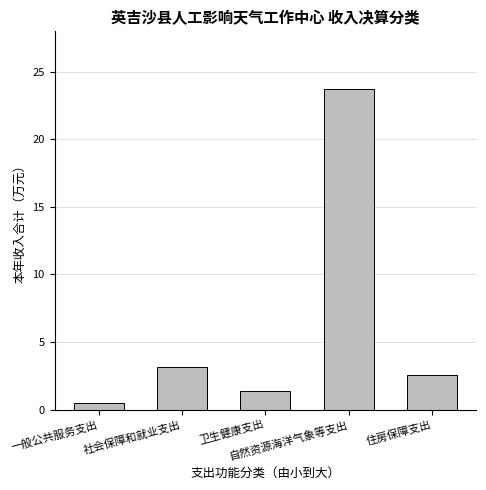

Reading left to right, list all the values displayed in this chart.

一般公共服务支出=0.5	社会保障和就业支出=3.2	卫生健康支出=1.4	自然资源海洋气象等支出=23.7	住房保障支出=2.6